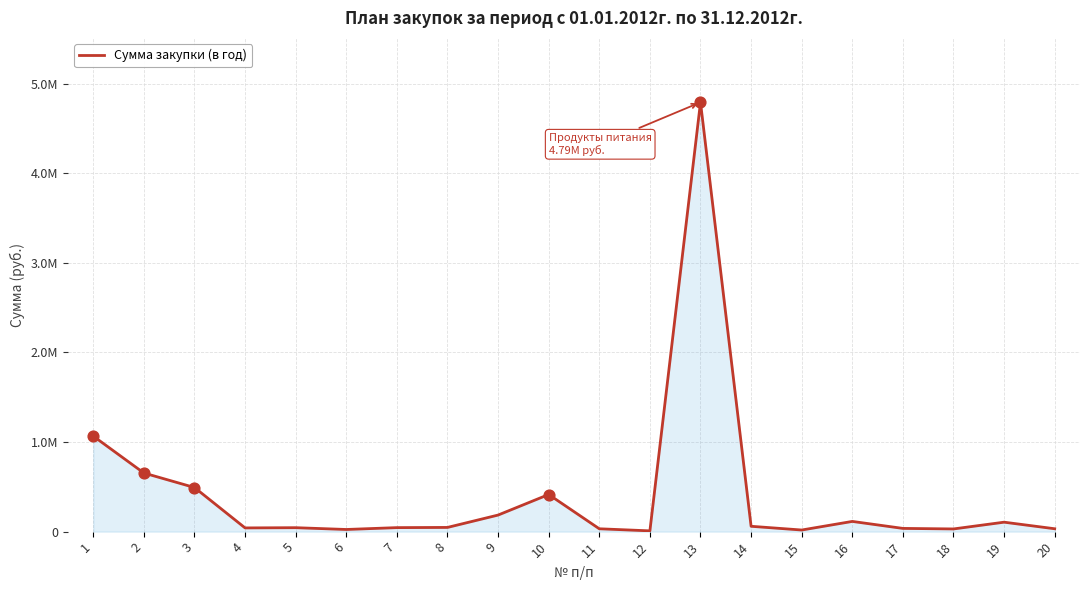

What is the change in value from 1 to 17?

-1030137.0